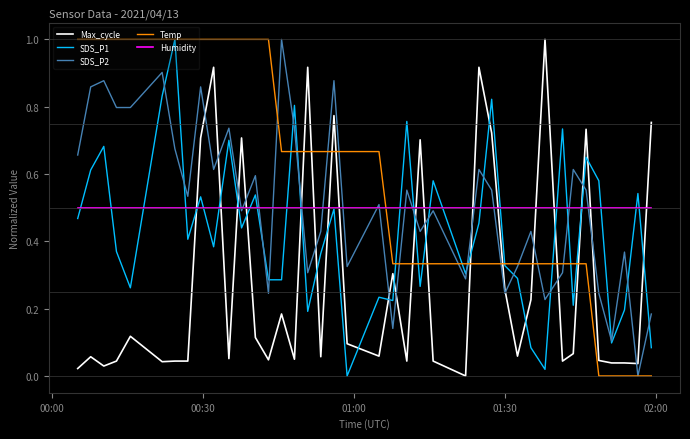

True or false: Temp and Humidity intersect in this chart.

True